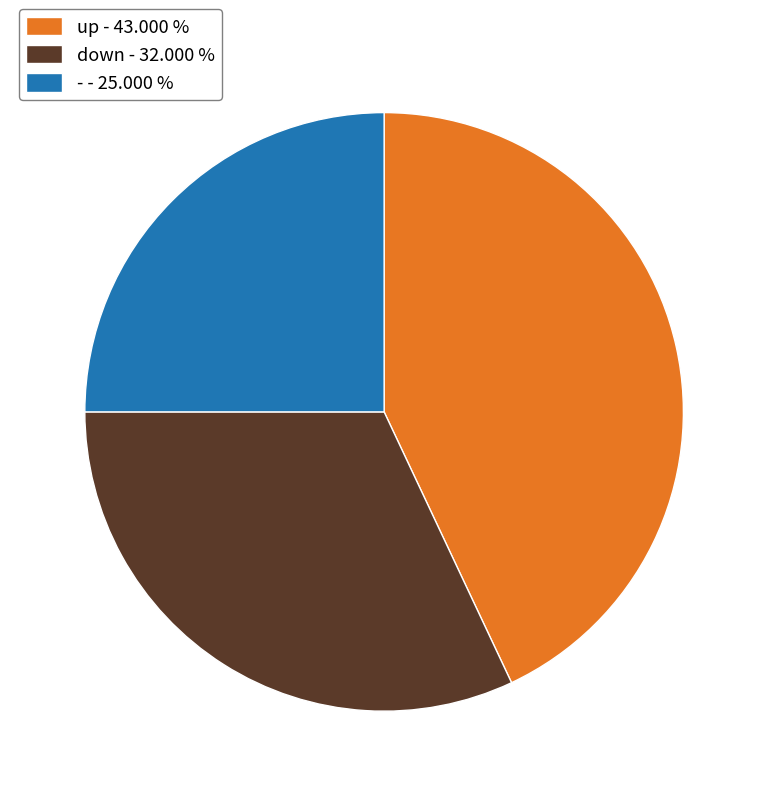

Which category has the smallest portion of the pie?

-